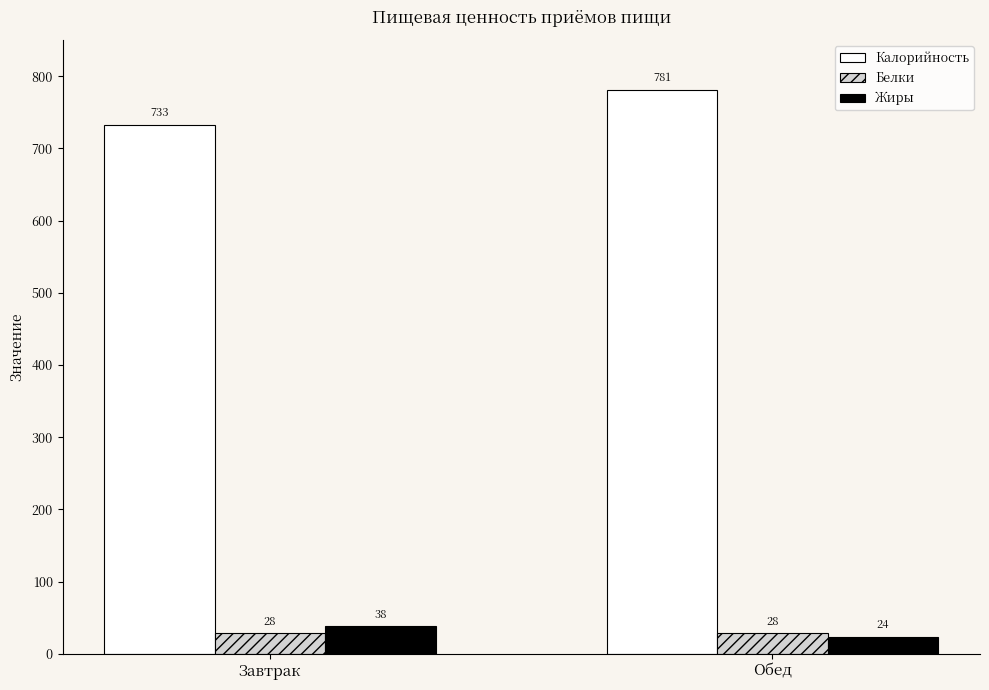

Rank the series by their maximum value, from highest to lowest.

Калорийность, Жиры, Белки